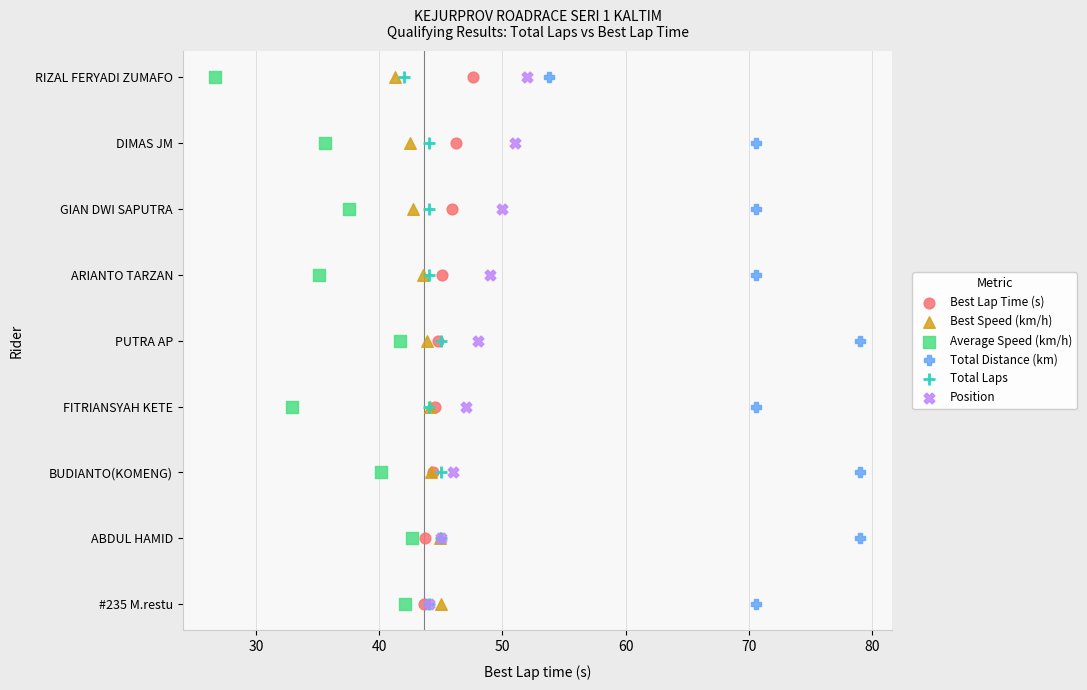

What are all the series names shown in the legend?

Best Lap Time (s), Best Speed (km/h), Average Speed (km/h), Total Distance (km), Total Laps, Position